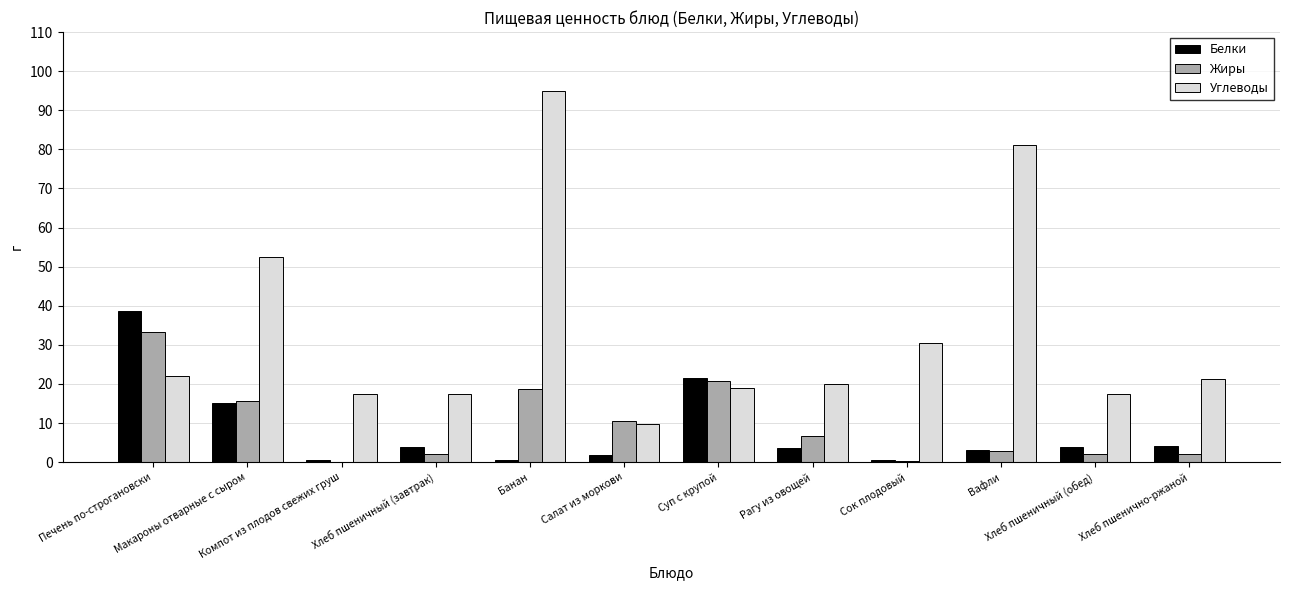

Read the Углеводы value at Хлеб пшеничный (обед).

17.4